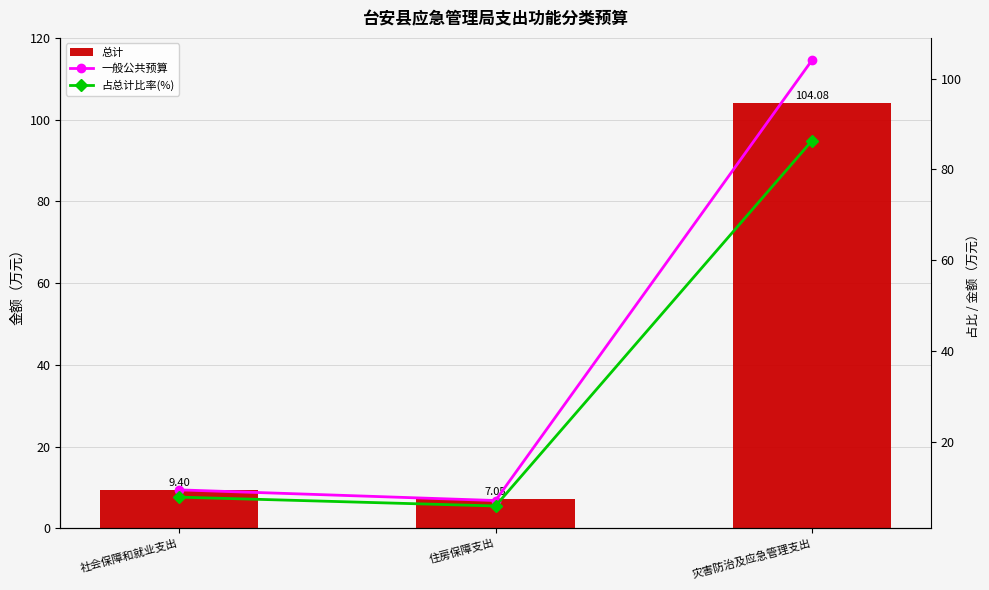

What is the value of the 占总计比率(%) bar at the 2nd from the left?

5.8